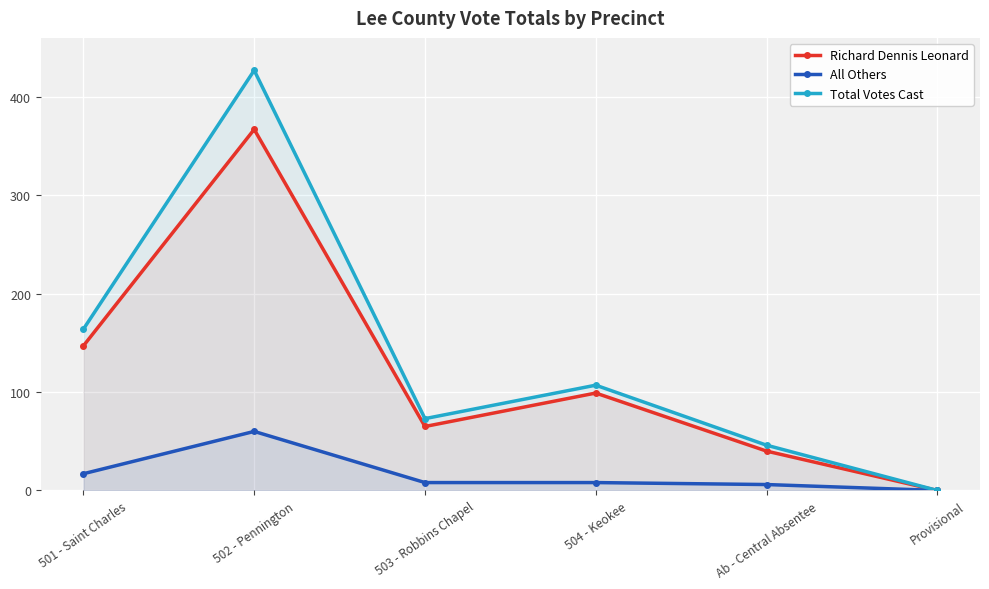

The Richard Dennis Leonard series shows 14 at 503 - Robbins Chapel. True or false?

False